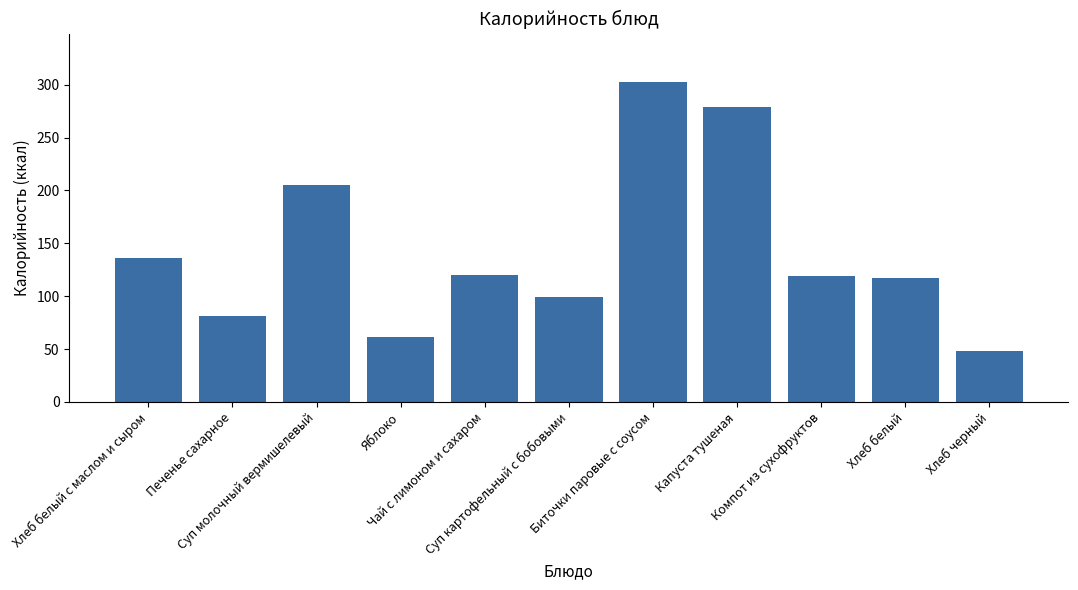

Count the number of data series in this chart.

1